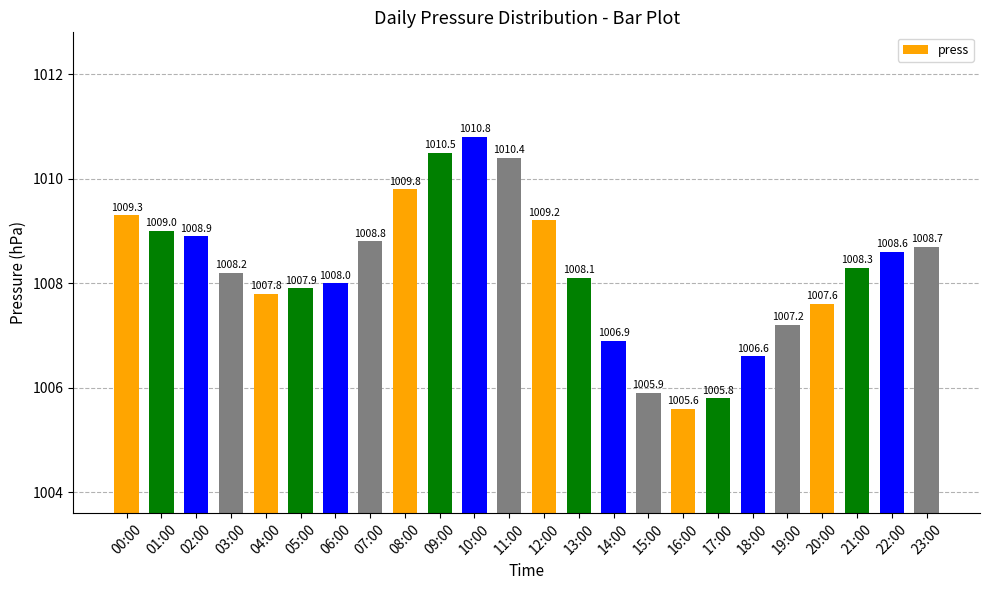

Reading right to left, extract all data points from this chart.

1008.7	1008.6	1008.3	1007.6	1007.2	1006.6	1005.8	1005.6	1005.9	1006.9	1008.1	1009.2	1010.4	1010.8	1010.5	1009.8	1008.8	1008.0	1007.9	1007.8	1008.2	1008.9	1009.0	1009.3